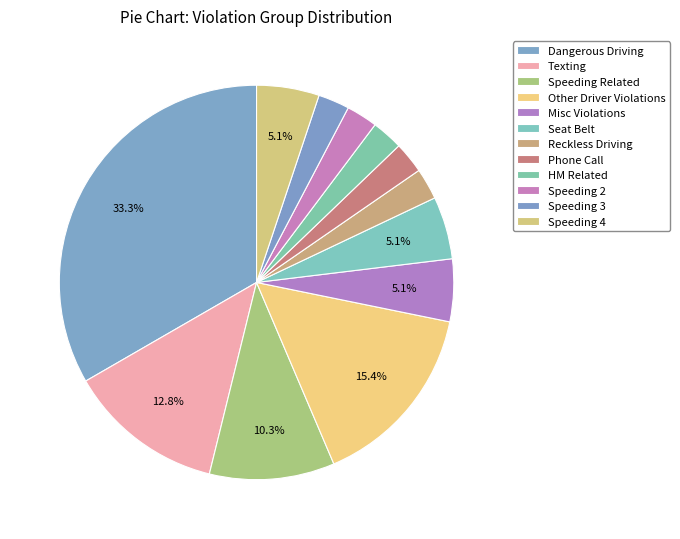

How many slices are in this pie chart?

12